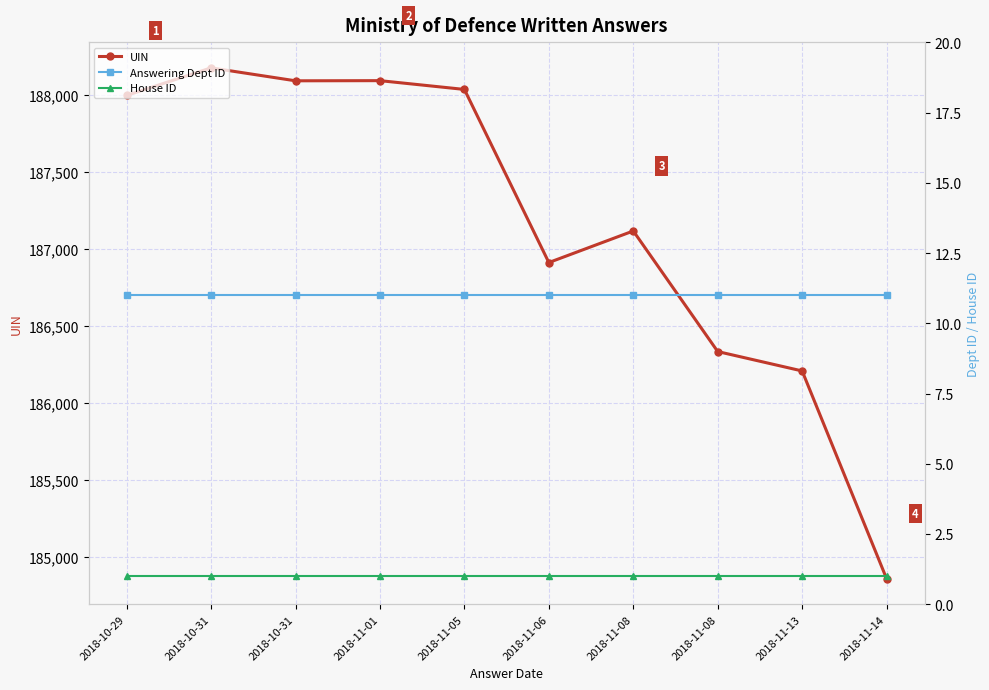

Is it true that UIN equals 291219 at 2018-11-08?

False